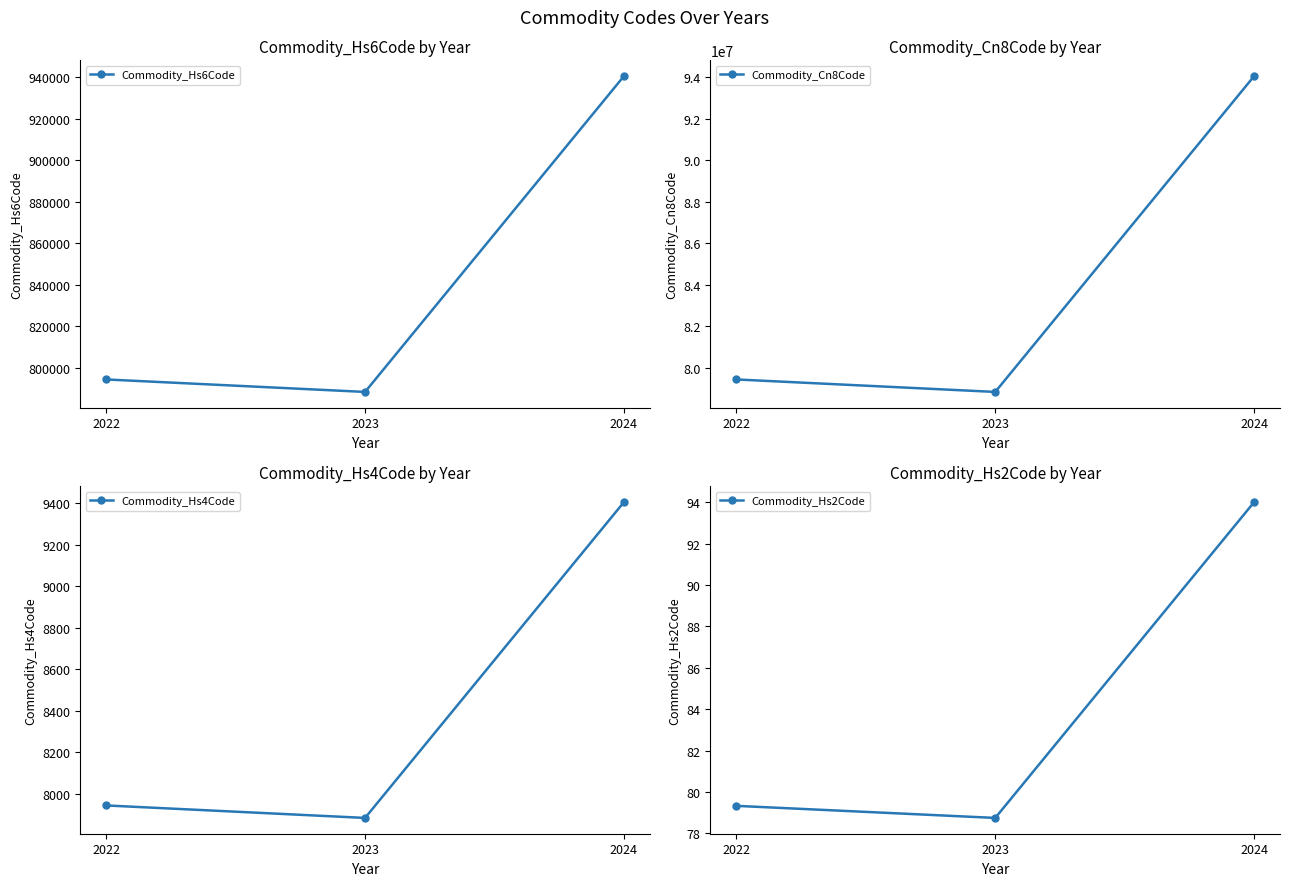

Which series has the largest range (max minus min)?

Commodity_Cn8Code